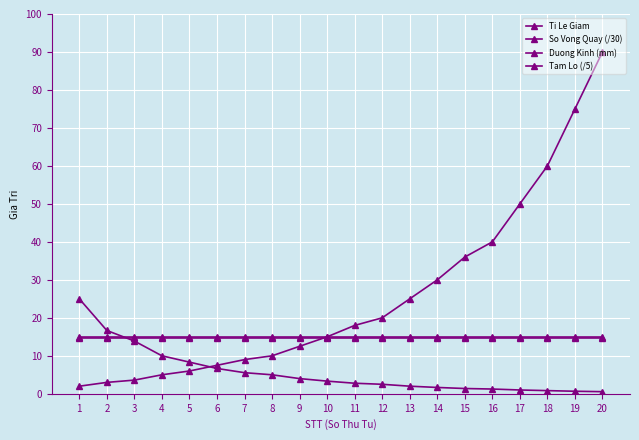

Read the So Vong Quay (/30) value at 2.

16.7